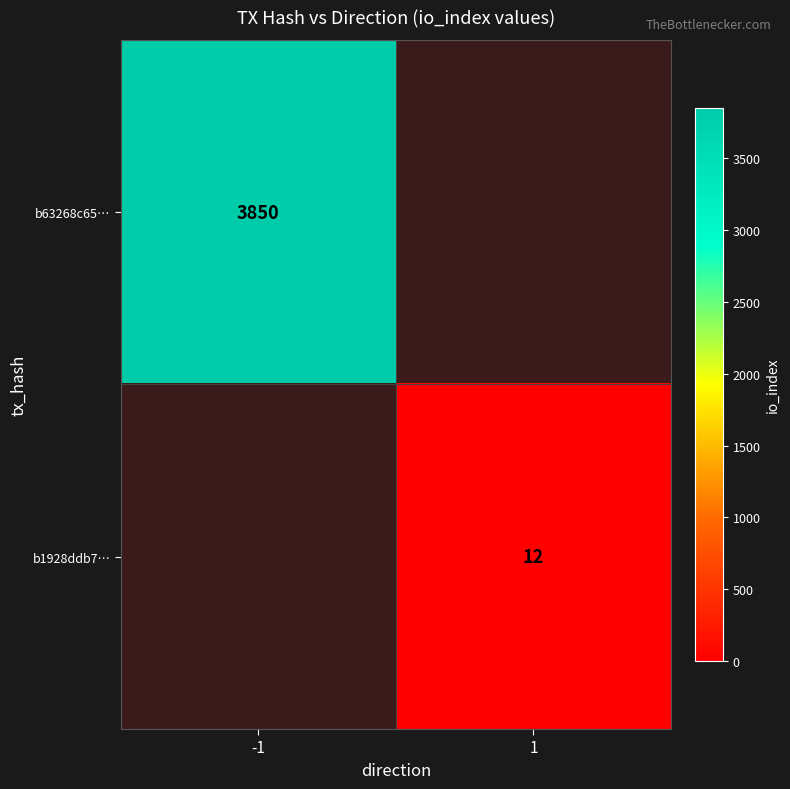

Is it true that b63268c65… equals 954 at -1?

False